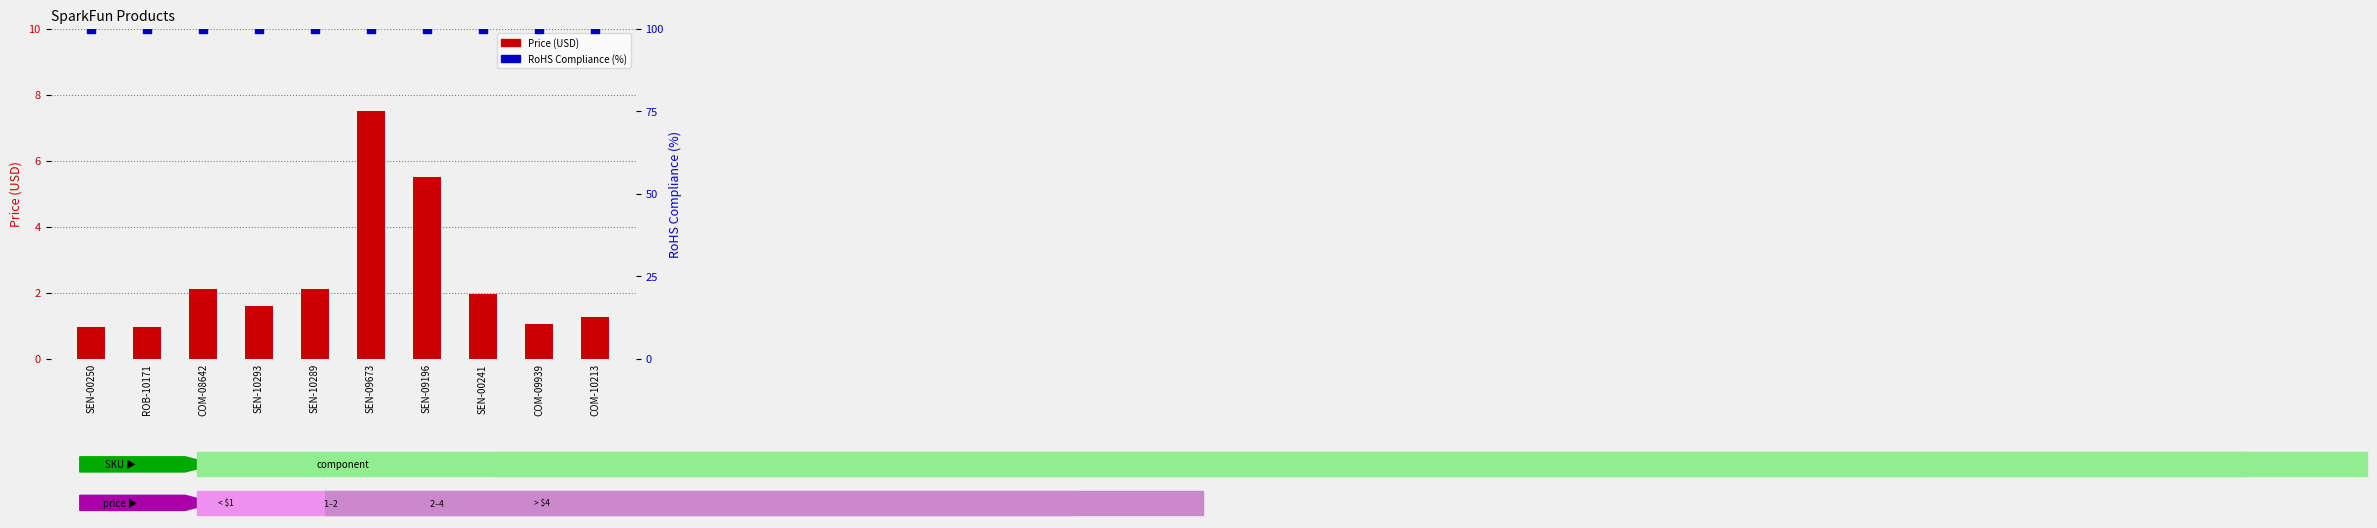

Which series reaches the minimum Y coordinate?

Price (USD)